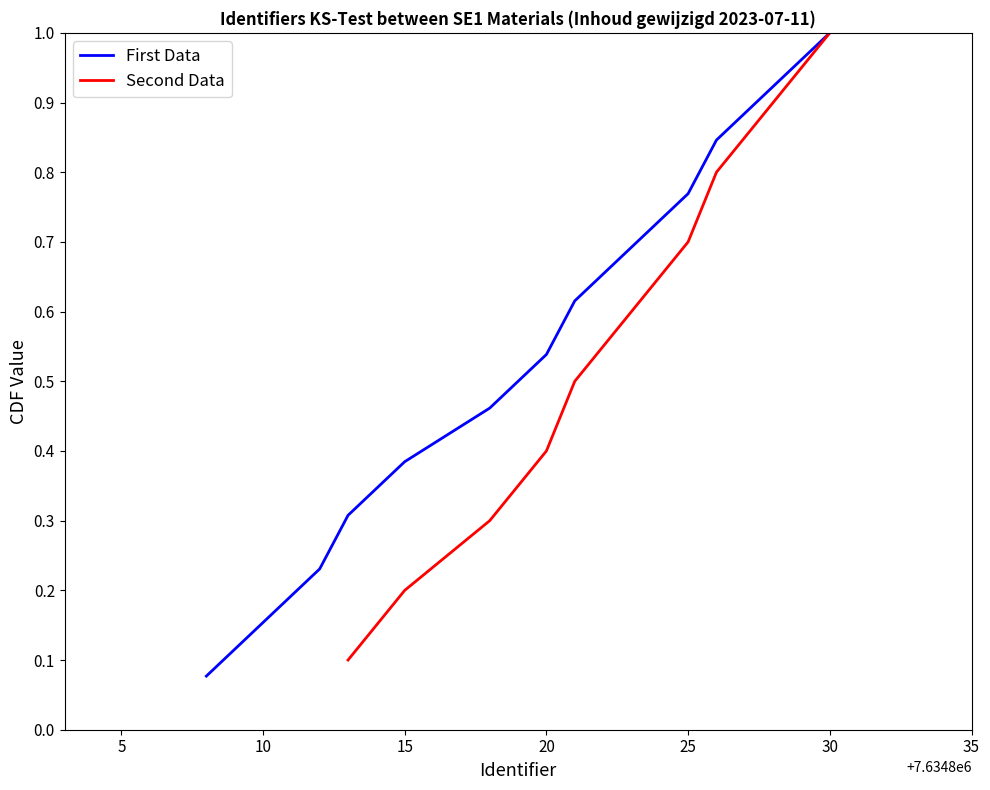

The value of First Data at 10 is 0.1. True or false?

False